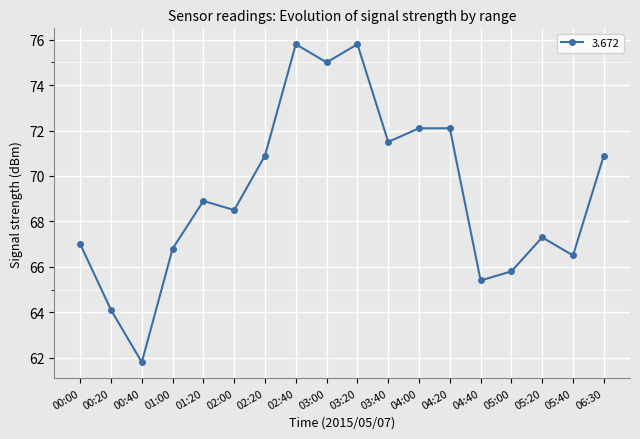

Reading left to right, list all the values displayed in this chart.

67.0	64.1	61.8	66.8	68.9	68.5	70.9	75.8	75.0	75.8	71.5	72.1	72.1	65.4	65.8	67.3	66.5	70.9